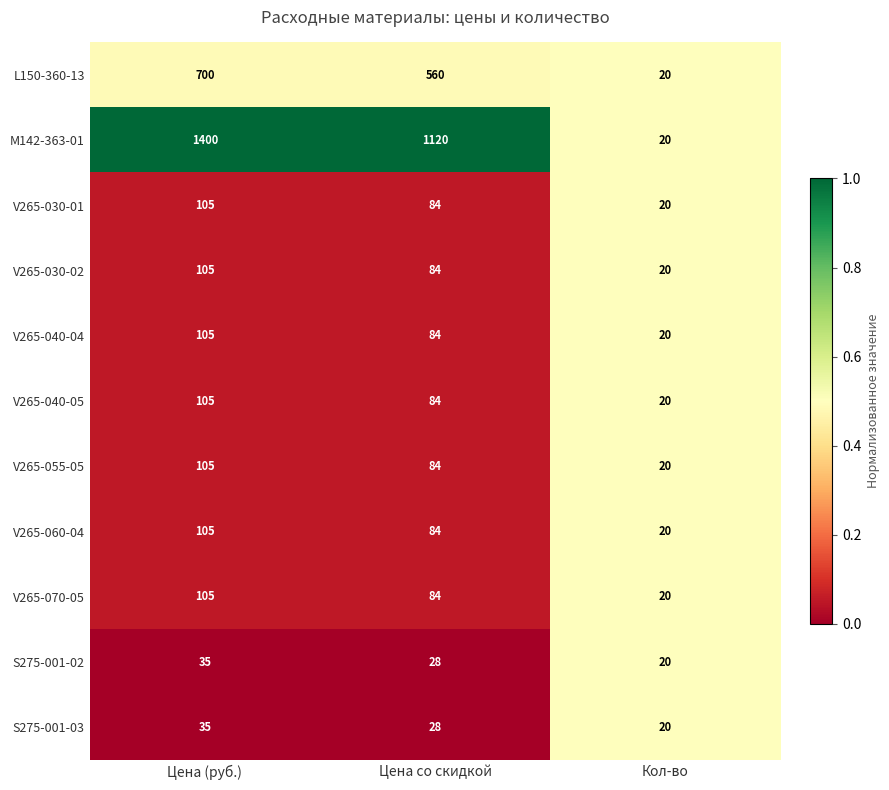

Count the V265-055-05 values in the range 20 to 105.

3